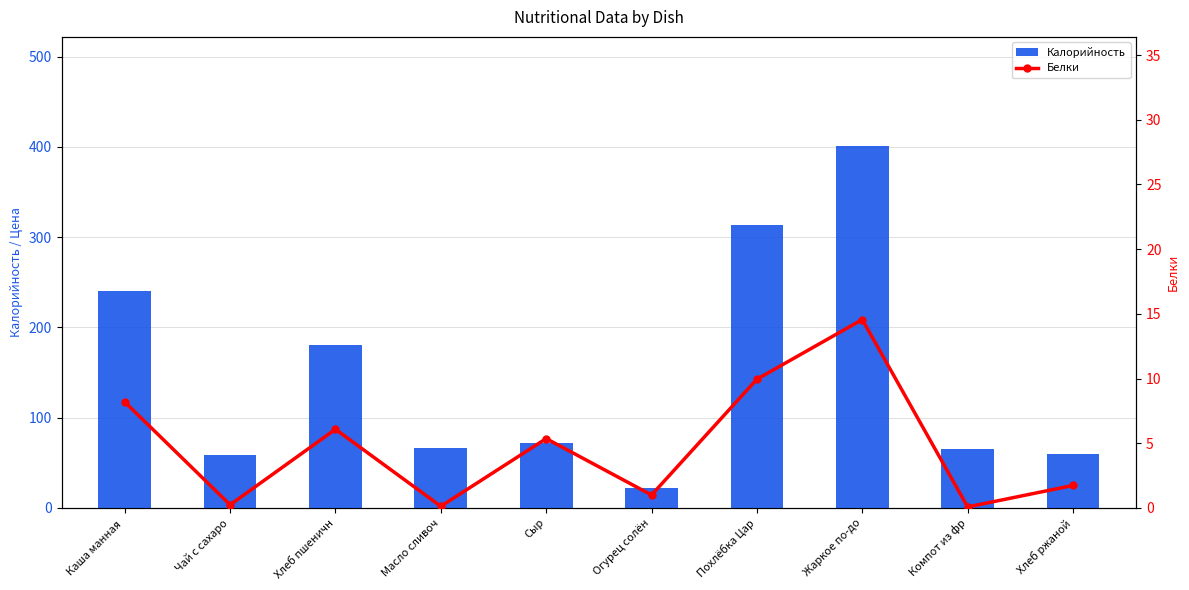

Reading right to left, transcribe all the data shown in this chart.

Калорийность: Хлеб ржаной=59.7	Компот из фр=65.3	Жаркое по-до=401.4	Похлёбка Цар=313.8	Огурец солён=22.0	Сыр=72.2	Масло сливоч=66.1	Хлеб пшеничн=180.8	Чай с сахаро=58.7	Каша манная =240.2
Белки: Хлеб ржаной=1.7	Компот из фр=0.1	Жаркое по-до=14.6	Похлёбка Цар=9.9	Огурец солён=1.0	Сыр=5.4	Масло сливоч=0.1	Хлеб пшеничн=6.1	Чай с сахаро=0.2	Каша манная =8.2